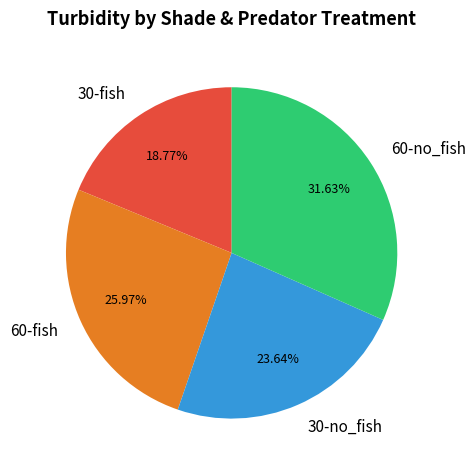

How many slices are in this pie chart?

4